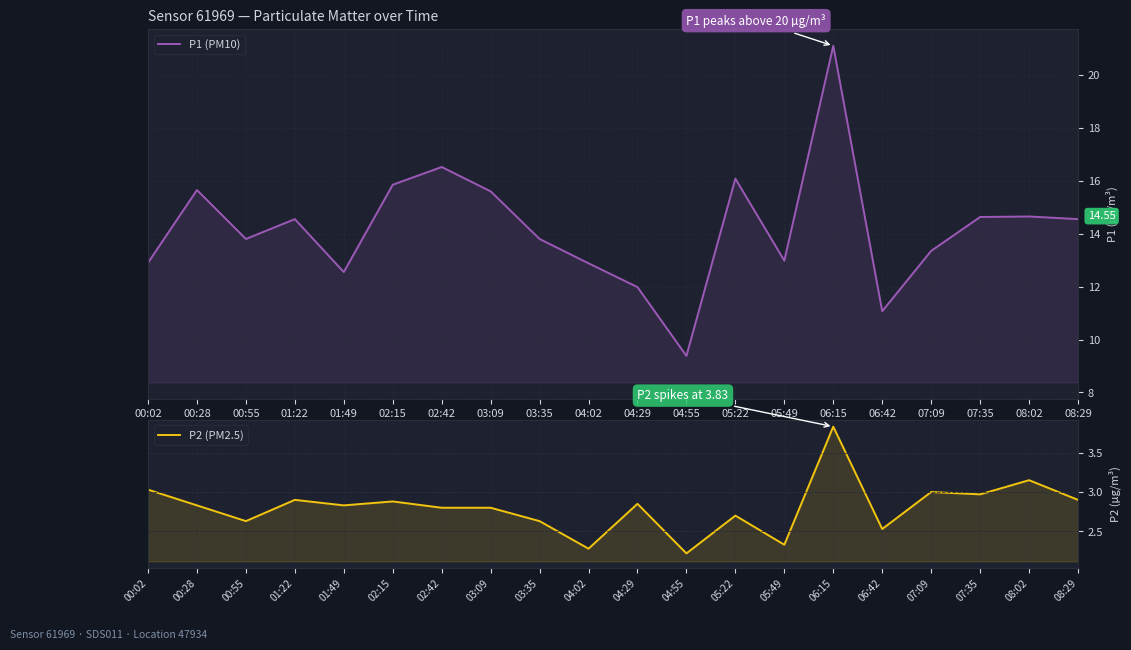

The value of P2 (PM2.5) at 02:15 is 4.3. True or false?

False